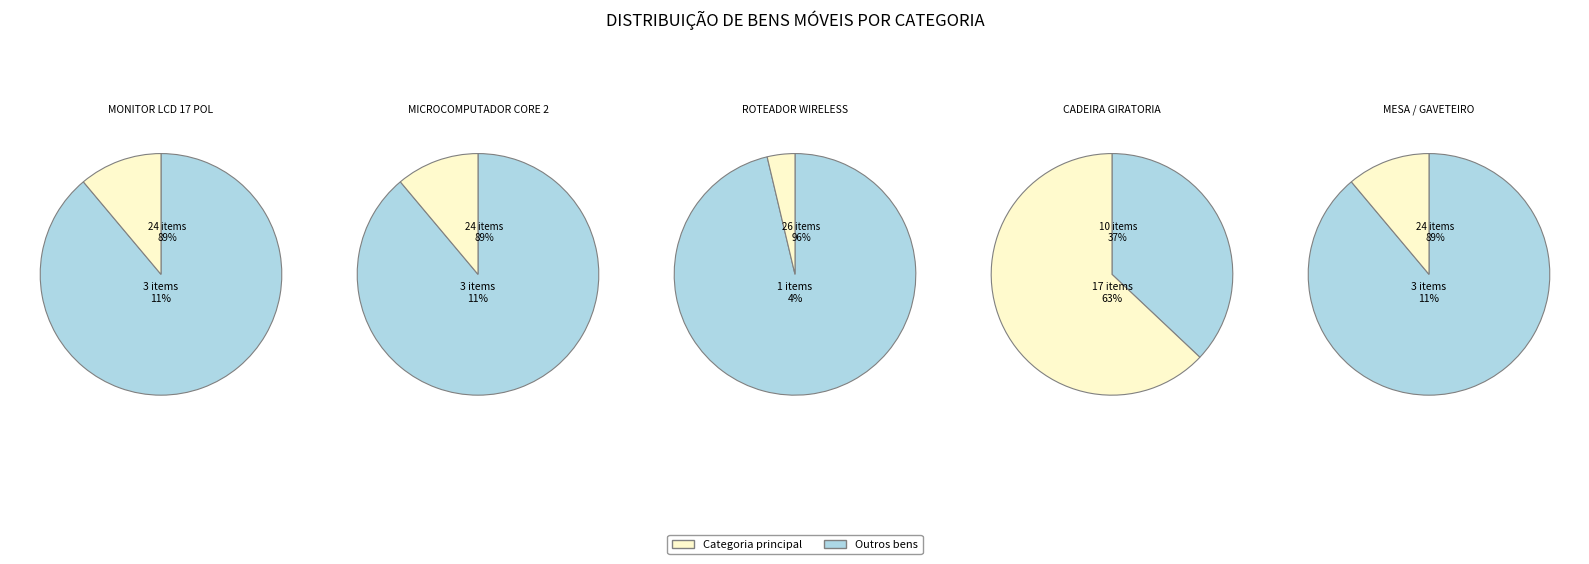

Rank the categories by value from lowest to highest.

ROTEADOR DE INTERNET WIRELESS, MONITOR DE VIDEO COLORIDO LCD 17 POL, MICROCOMPUTADOR INTEL CORE 2, MESA / GAVETEIRO, CADEIRA GIRATORIA REV. TECIDO VERDE